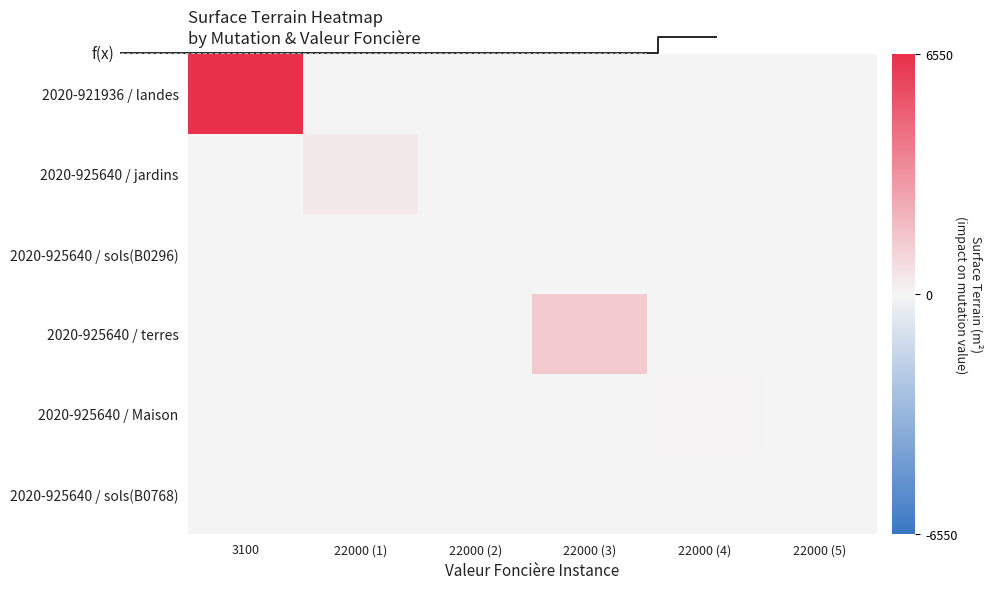

At which label does 2020-925640 / terres reach its minimum?

3100